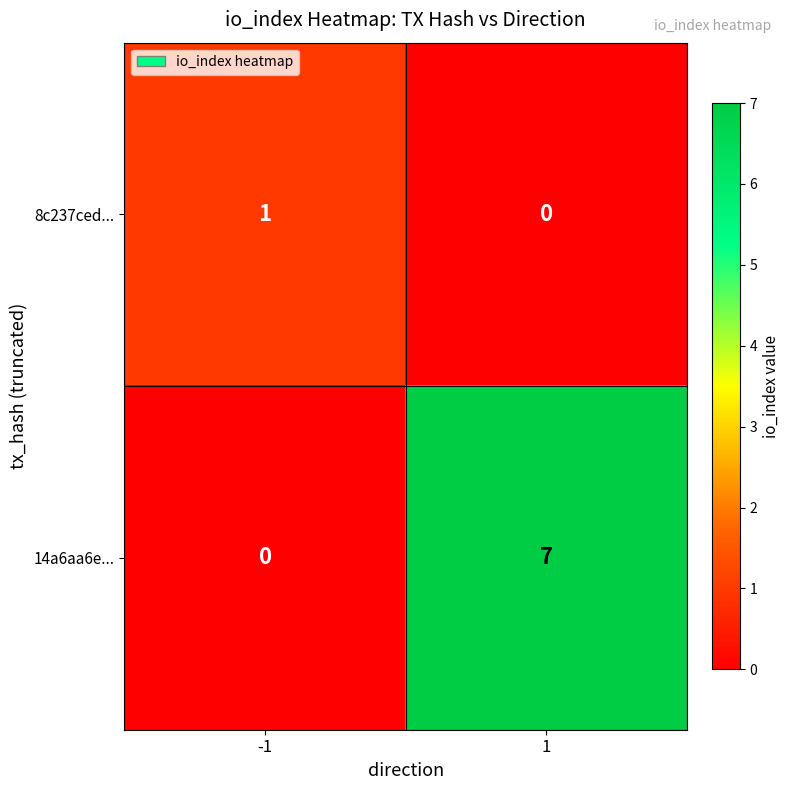

Rank the series at 1 from highest to lowest value.

14a6aa6e..., 8c237ced...